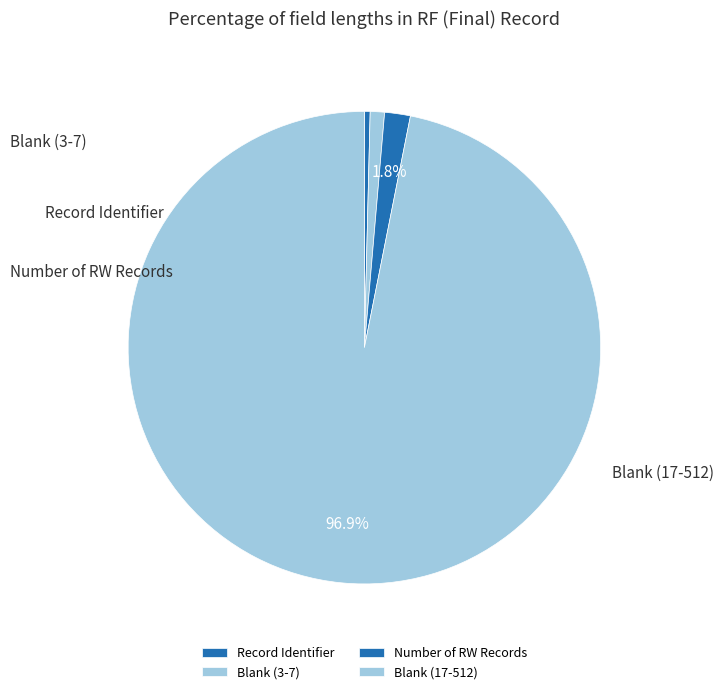

To the nearest percent, what is the difference between the largest and smallest slice percentages?

96%